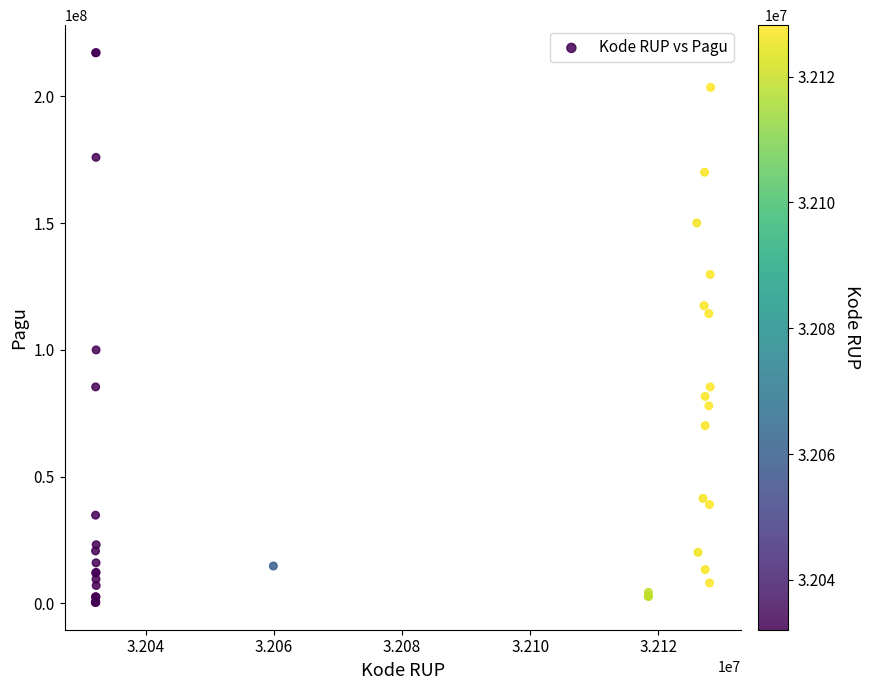

What Y value in the scatter plot is closest to 108830000?

114296000